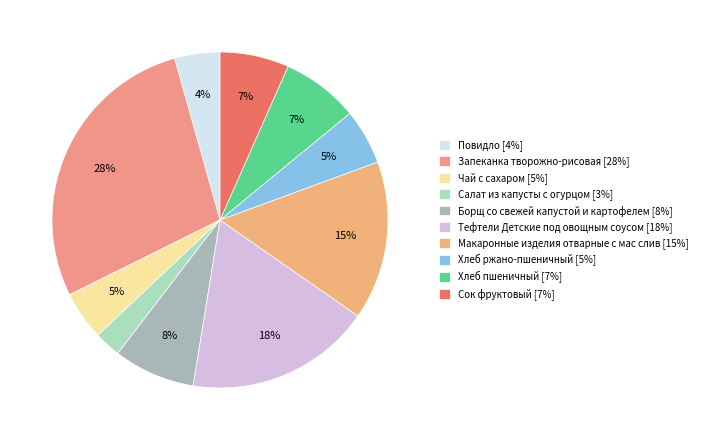

Is it true that Чай с сахаром is 5% of the pie?

True